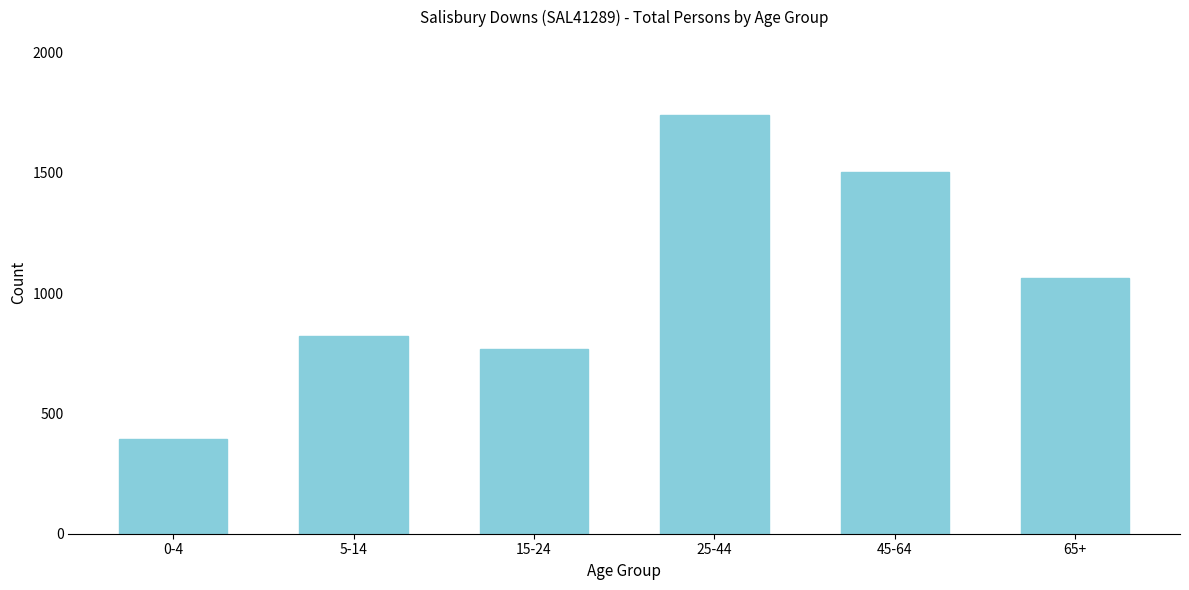

Reading left to right, extract all data points from this chart.

0-4=395	5-14=822	15-24=770	25-44=1740	45-64=1502	65+=1064